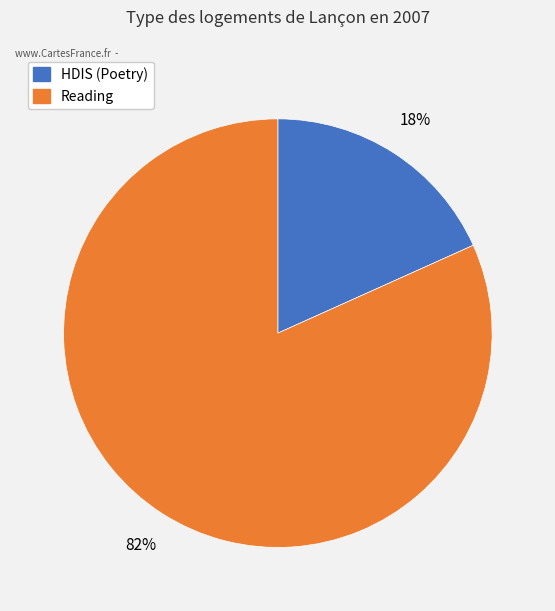

Is there any slice that represents more than half of the pie?

Yes